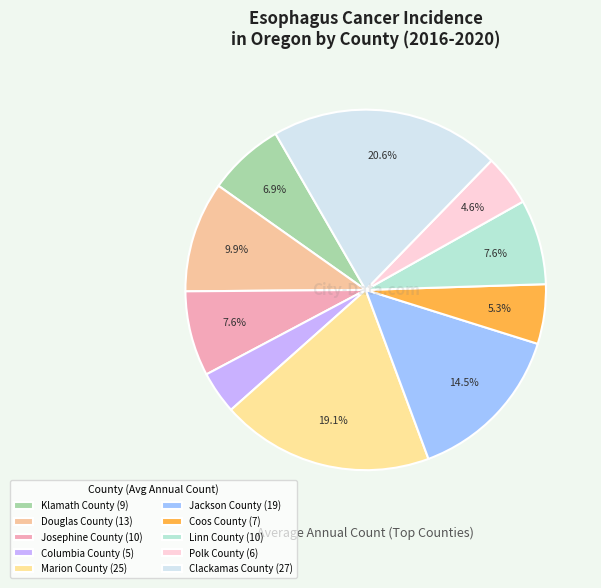

Is there any slice that represents more than half of the pie?

No